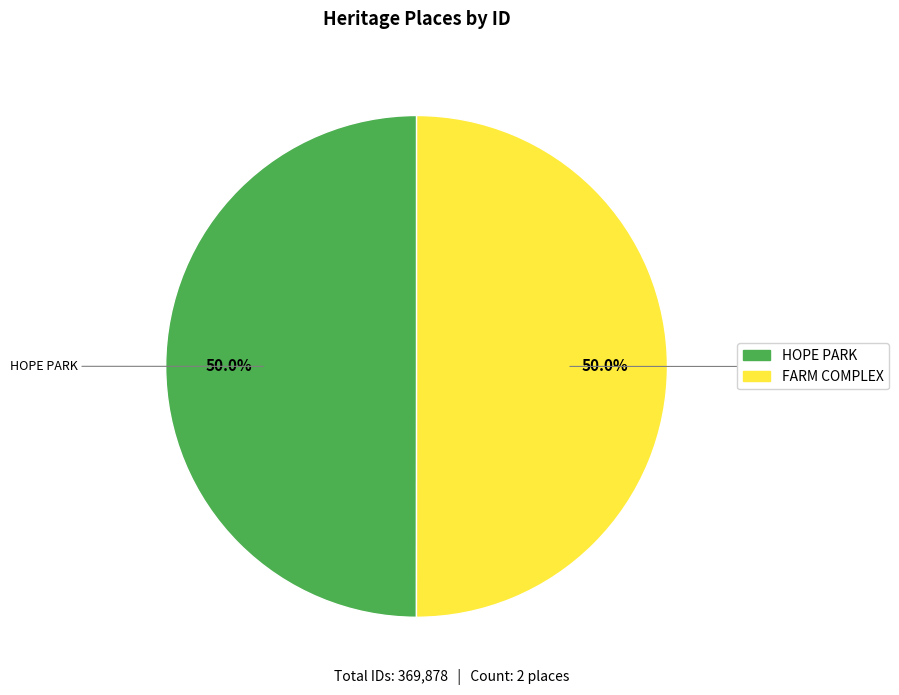

Approximately how many times larger is the value at HOPE PARK compared to FARM COMPLEX?

1.0